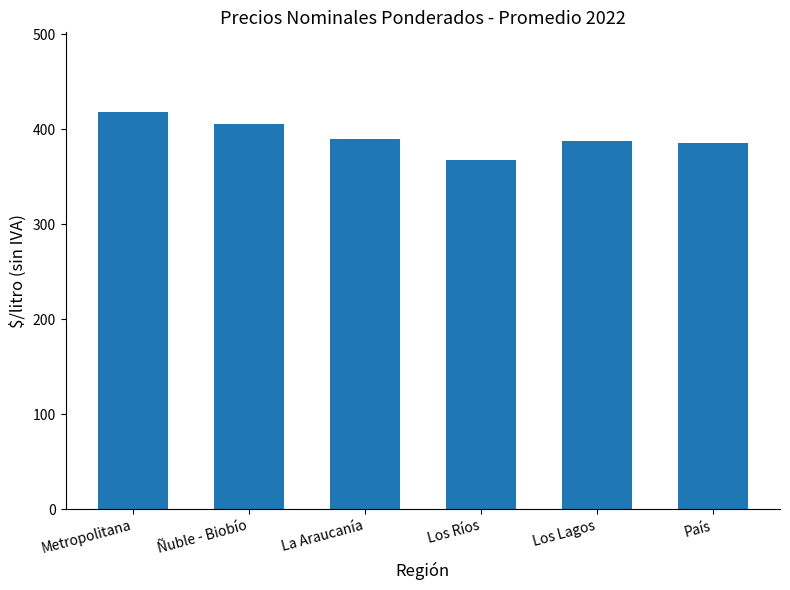

What is the maximum value shown in the chart?

418.2